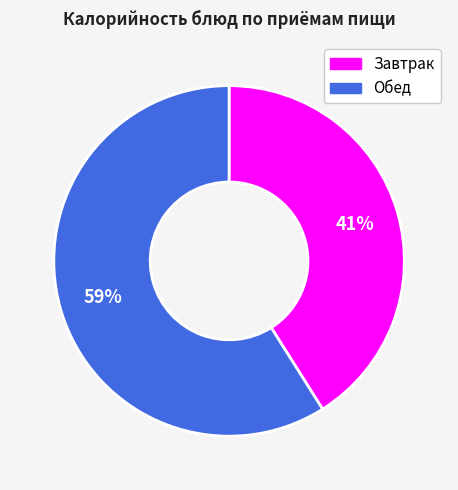

Does any single category account for the majority?

Yes